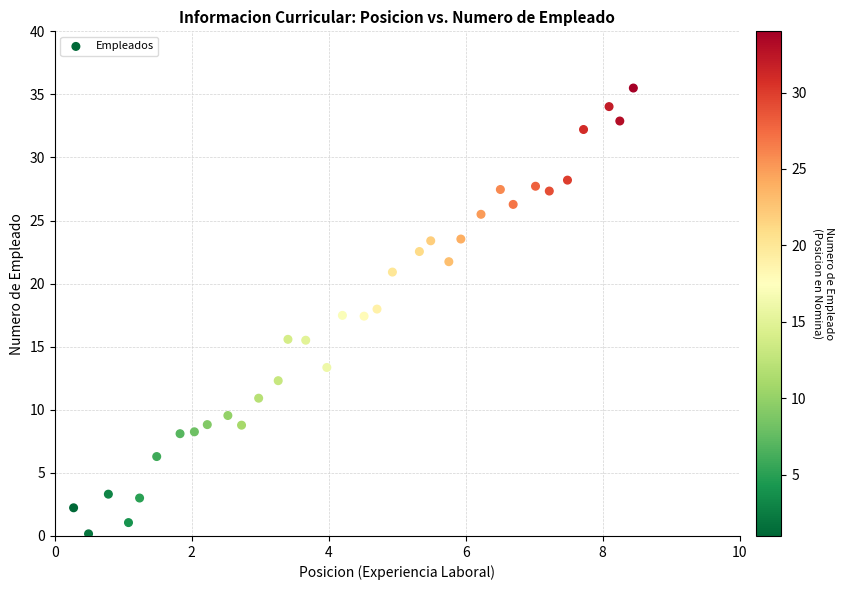

What is the range of X values (max minus min)?

8.2